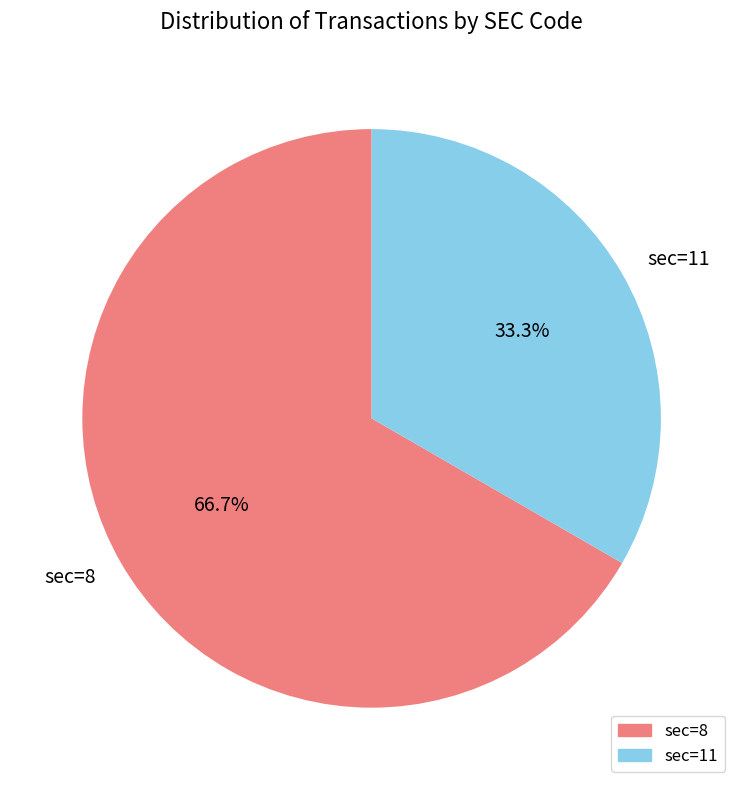

Is sec=8 the majority of the pie?

Yes